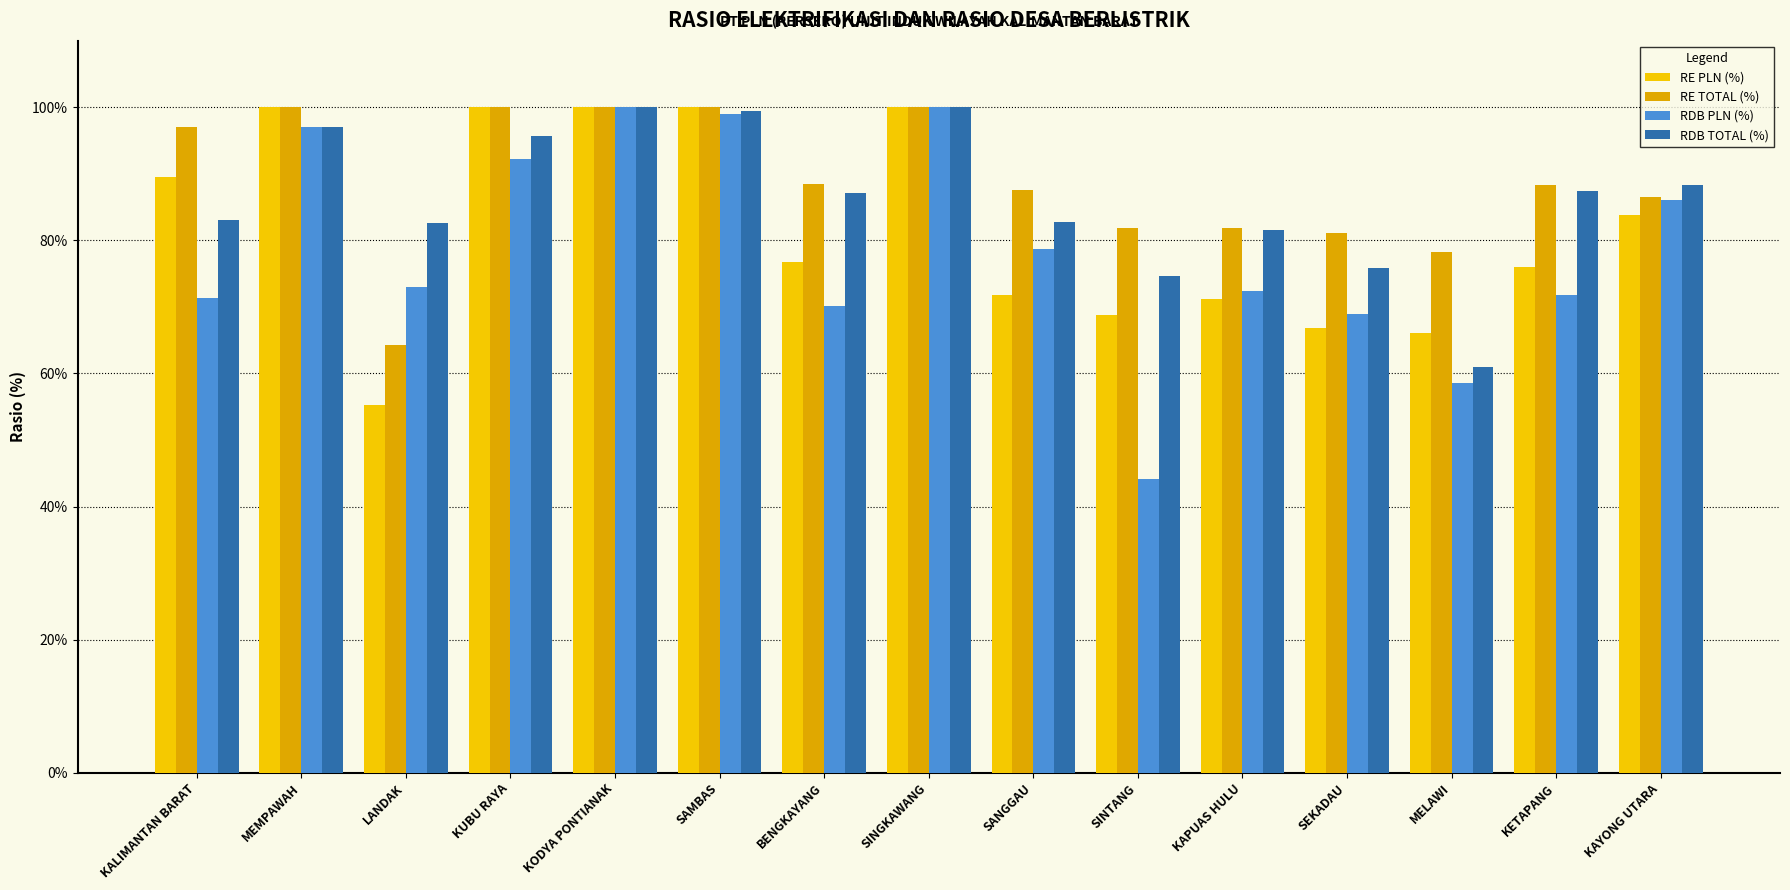

What are all the series names shown in the legend?

RE PLN (%), RE TOTAL (%), RDB PLN (%), RDB TOTAL (%)